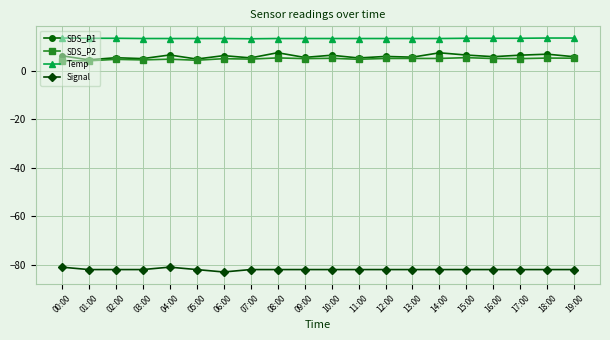

How many series are shown in this chart?

4